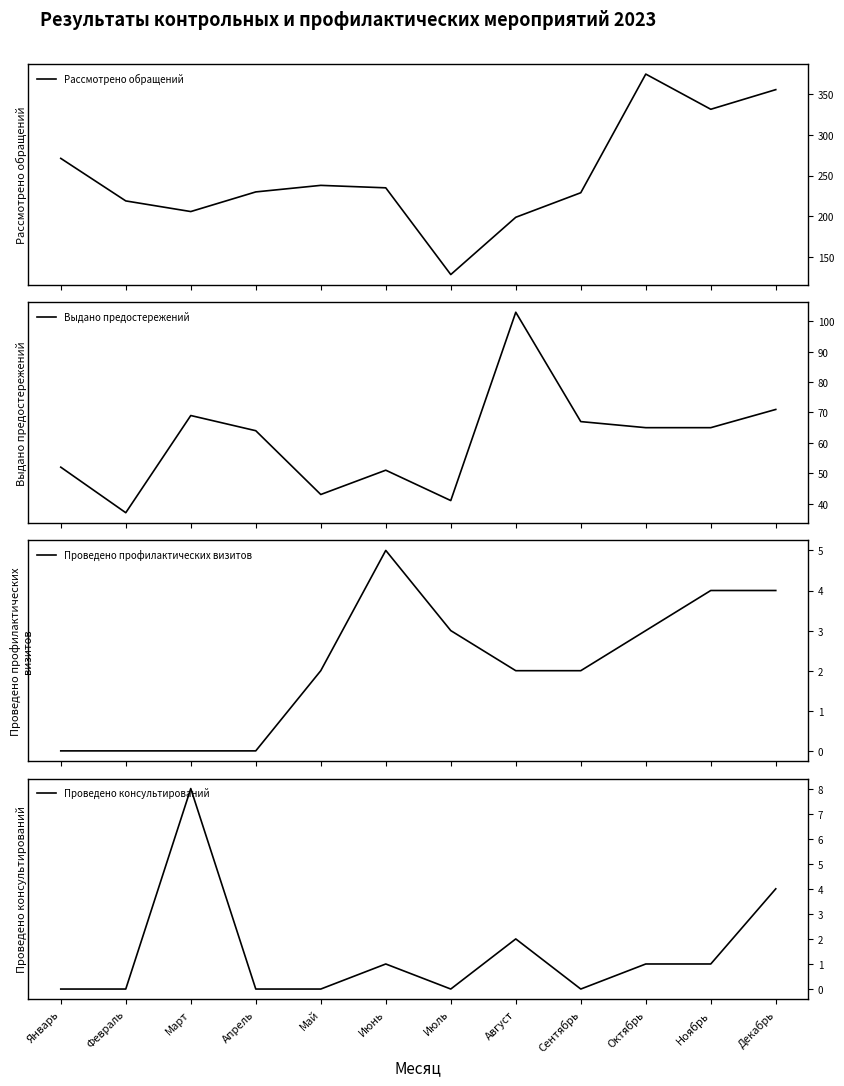

At which category is the sum across all series the highest?

Октябрь